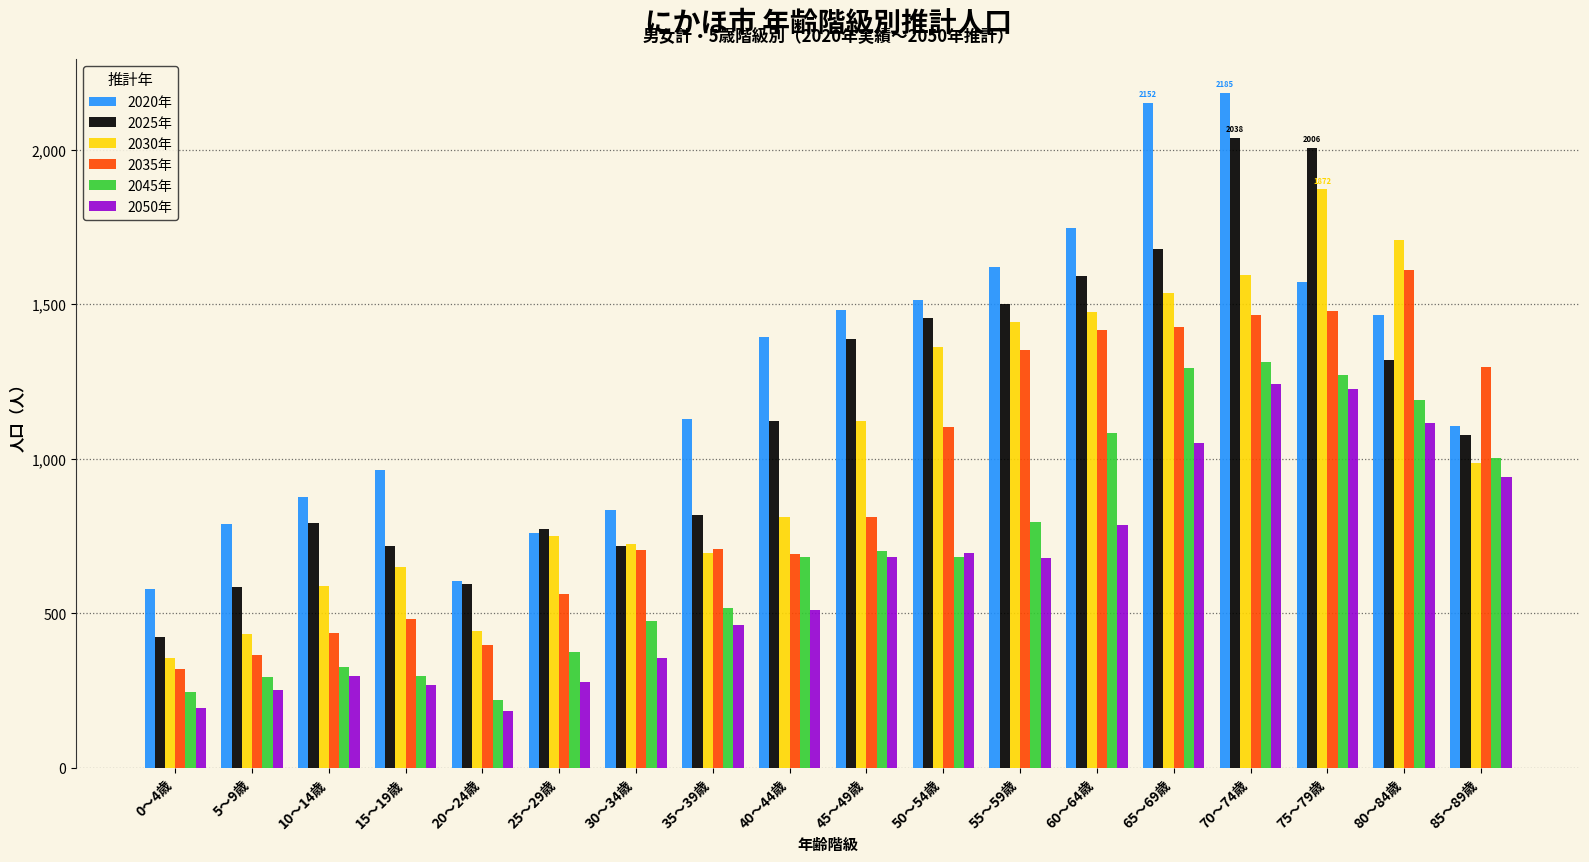

What is the greatest value displayed?

2185